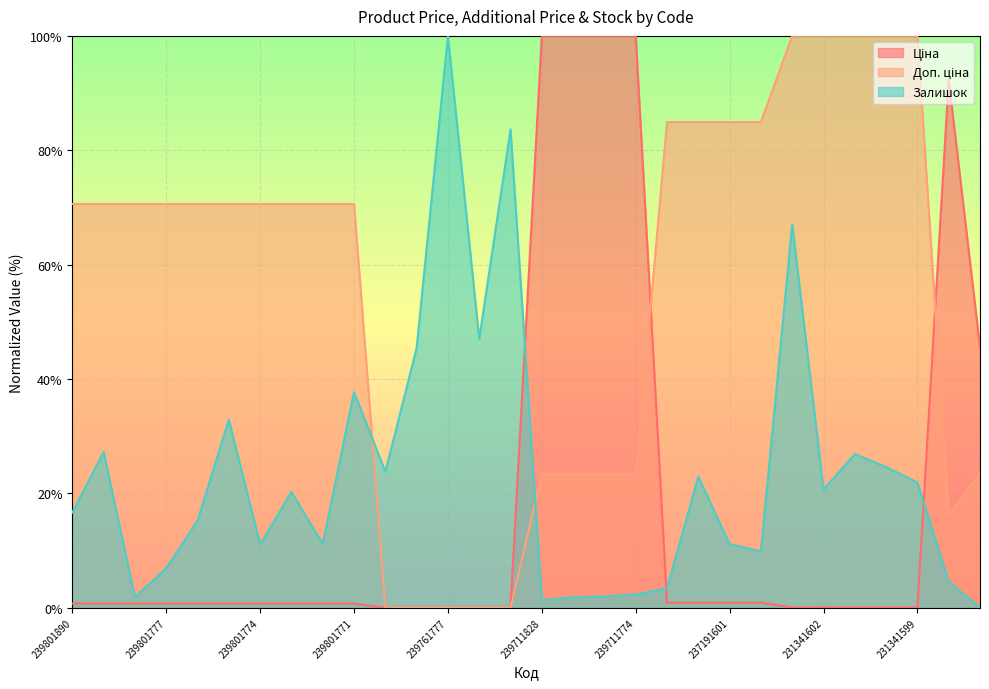

Reading left to right, what are all the values shown in this chart?

Ціна: 0.8	0.8	0.8	0.8	0.8	0.8	0.8	0.8	0.8	0.8	0.0	0.0	0.0	0.0	0.0	100.0	100.0	100.0	100.0	0.9	0.9	0.9	0.9	0.1	0.1	0.1	0.1	0.1	92.3	45.6
Доп. ціна: 70.6	70.6	70.6	70.6	70.6	70.6	70.6	70.6	70.6	70.6	0.0	0.0	0.0	0.0	0.0	23.4	23.4	23.4	23.4	84.9	84.9	84.9	84.9	100.0	100.0	100.0	100.0	100.0	16.2	23.4
Залишок: 16.7	27.3	1.9	6.9	15.2	32.9	11.1	20.3	11.2	37.7	23.8	45.4	100.0	47.0	83.6	1.3	1.9	2.0	2.4	3.4	22.9	11.2	9.9	67.0	20.7	26.9	24.6	21.9	4.6	0.0